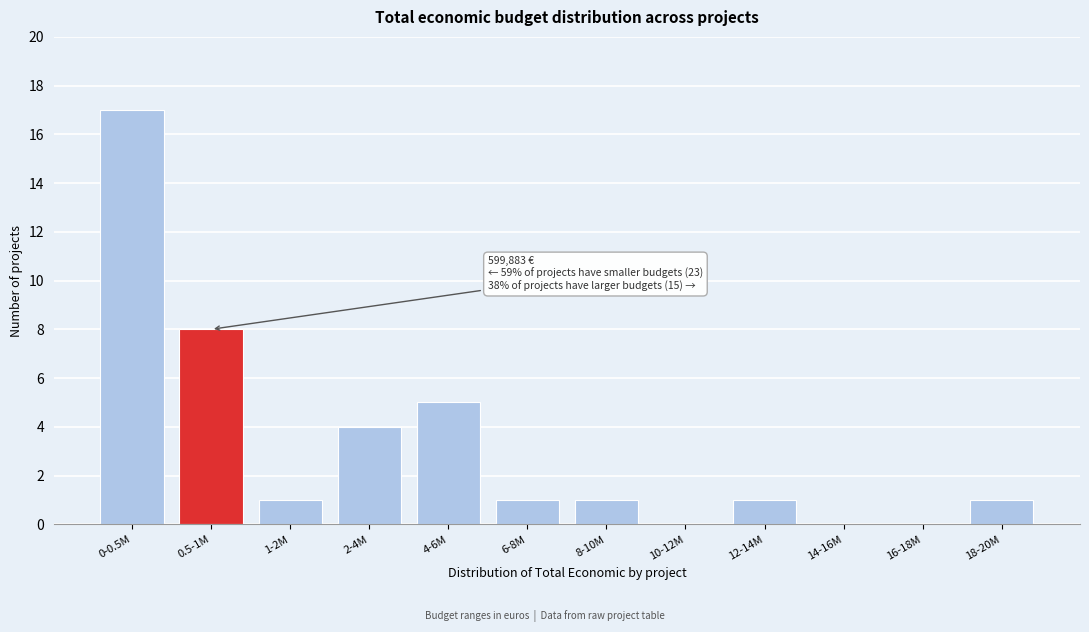

Reading left to right, transcribe all the data shown in this chart.

0-0.5M=17	0.5-1M=8	1-2M=1	2-4M=4	4-6M=5	6-8M=1	8-10M=1	10-12M=0	12-14M=1	14-16M=0	16-18M=0	18-20M=1